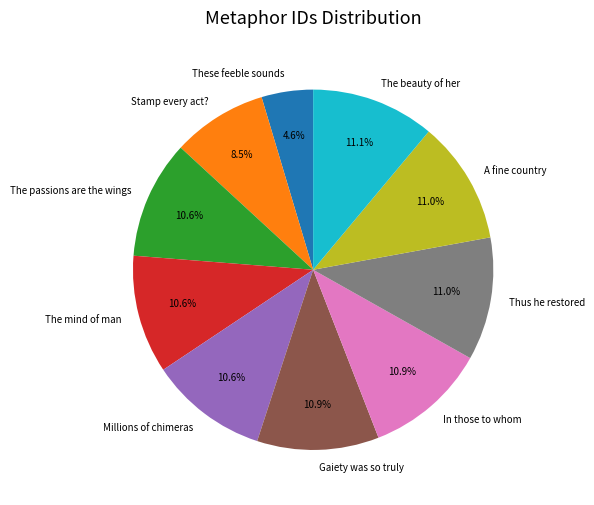

To the nearest percent, what is the combined percentage of The beauty of her and A fine country?

22%